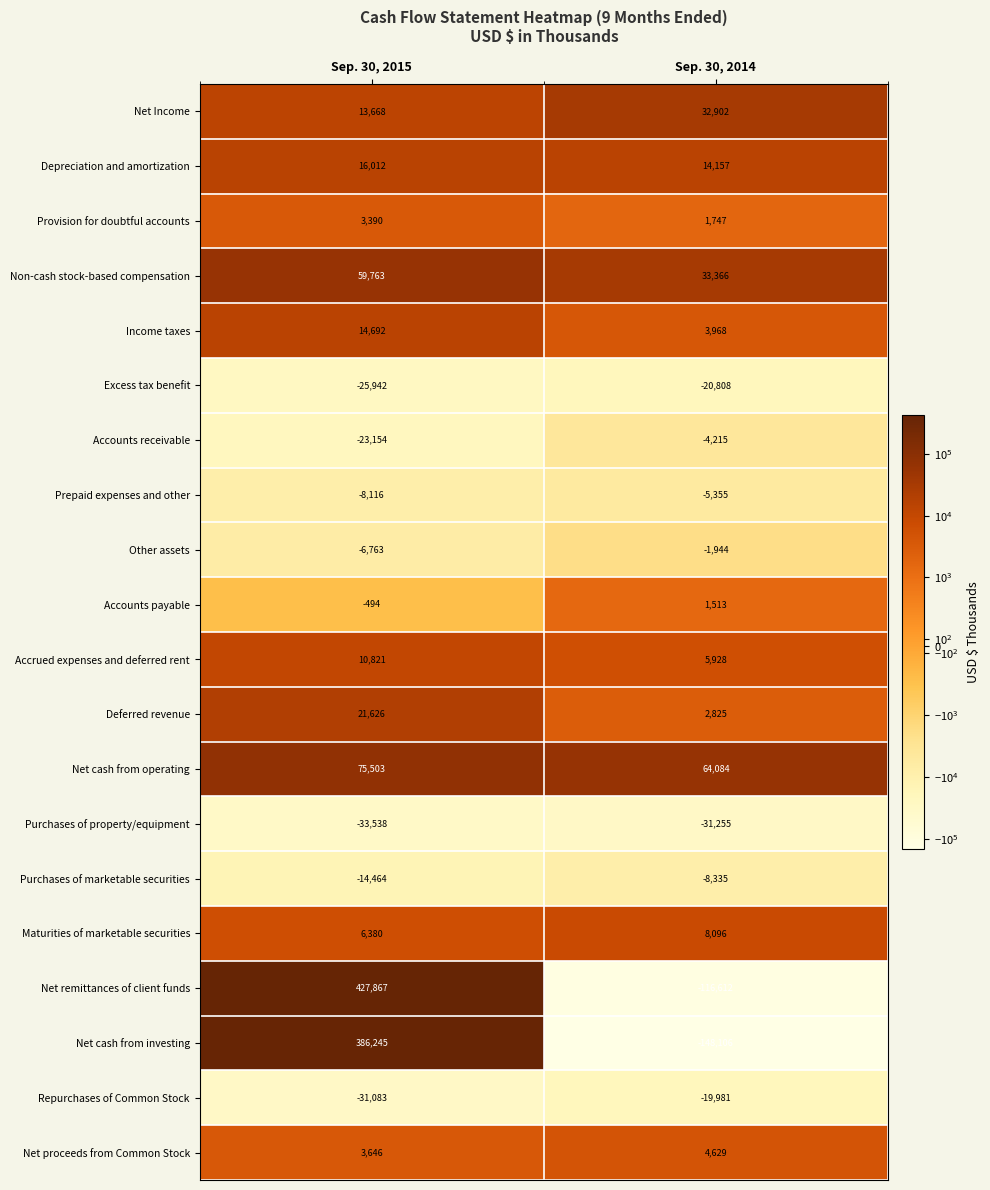

What is the difference between the Accounts payable values at Sep. 30, 2014 and Sep. 30, 2015?

2007